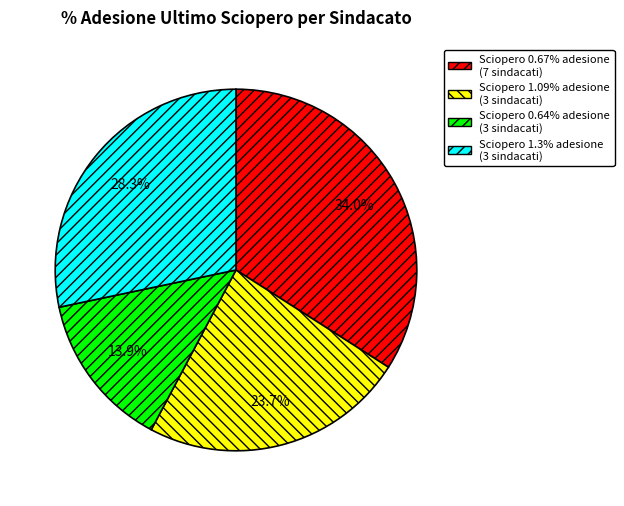

Is there a majority slice in this chart?

No